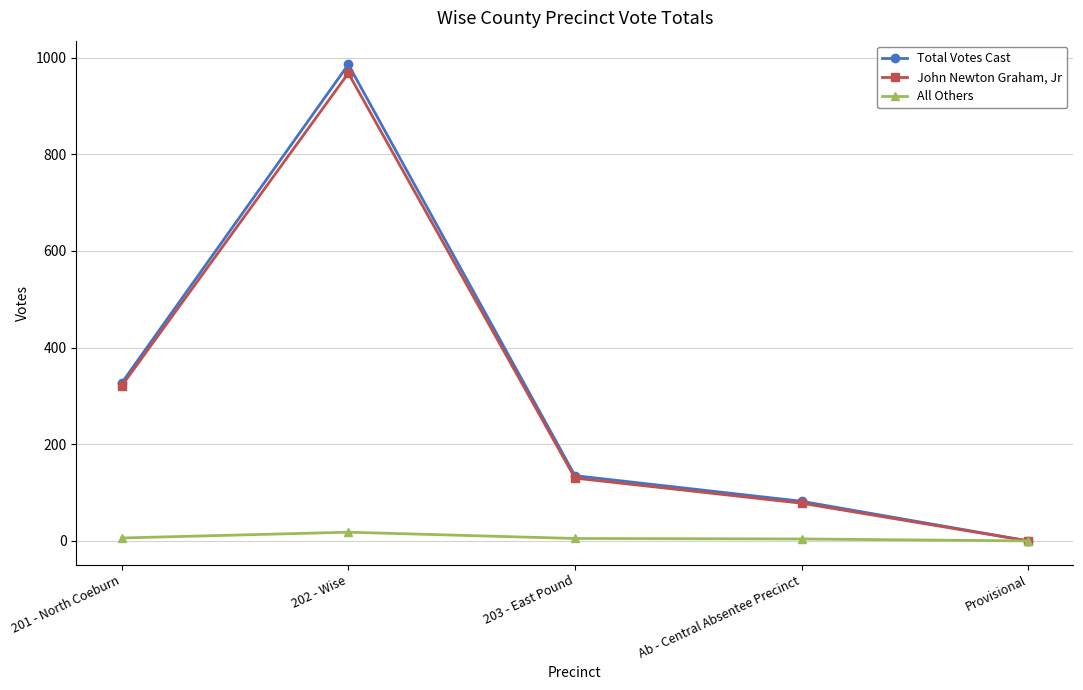

What is the approximate value of John Newton Graham, Jr at 202 - Wise, to the nearest 50?

950